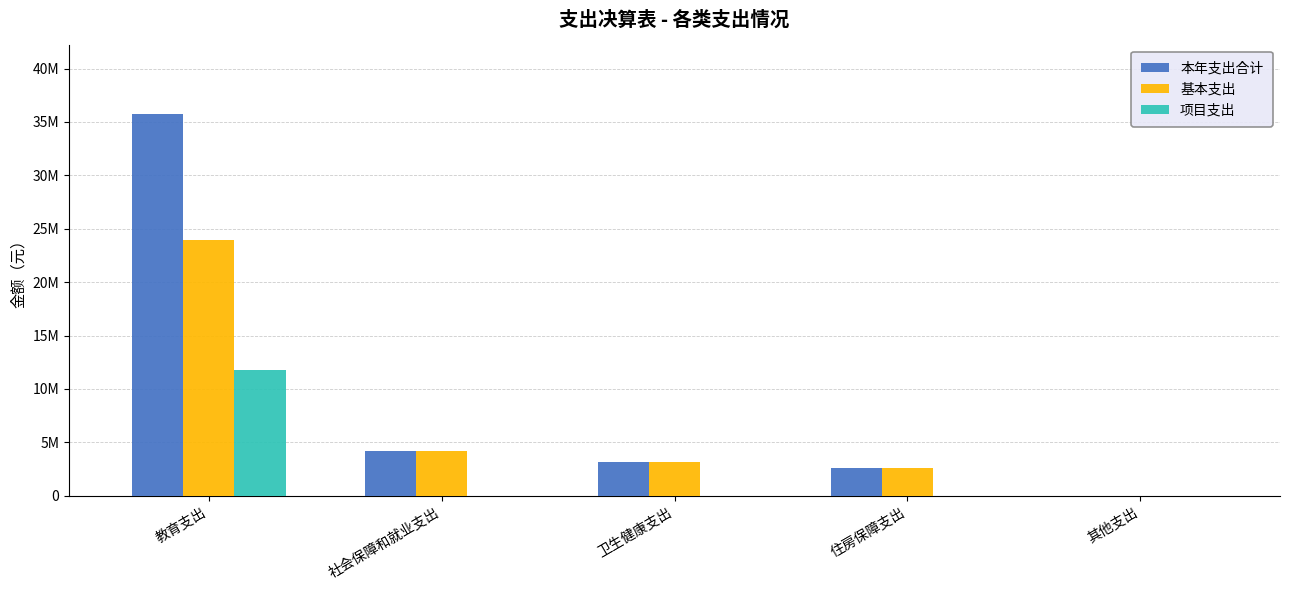

What is the highest value of the 基本支出 series?

23977498.5